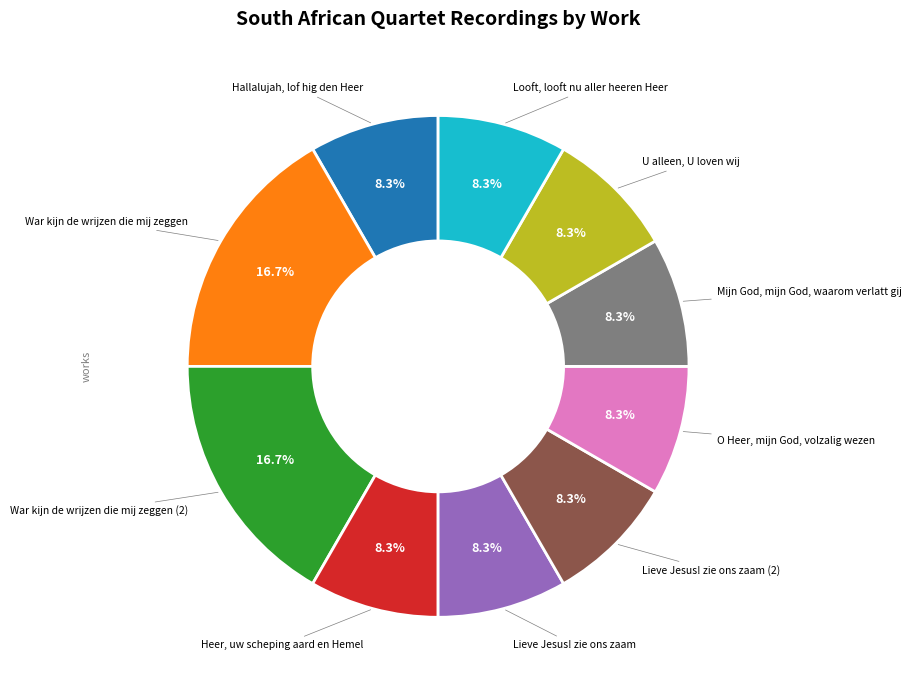

Is there a majority slice in this chart?

No